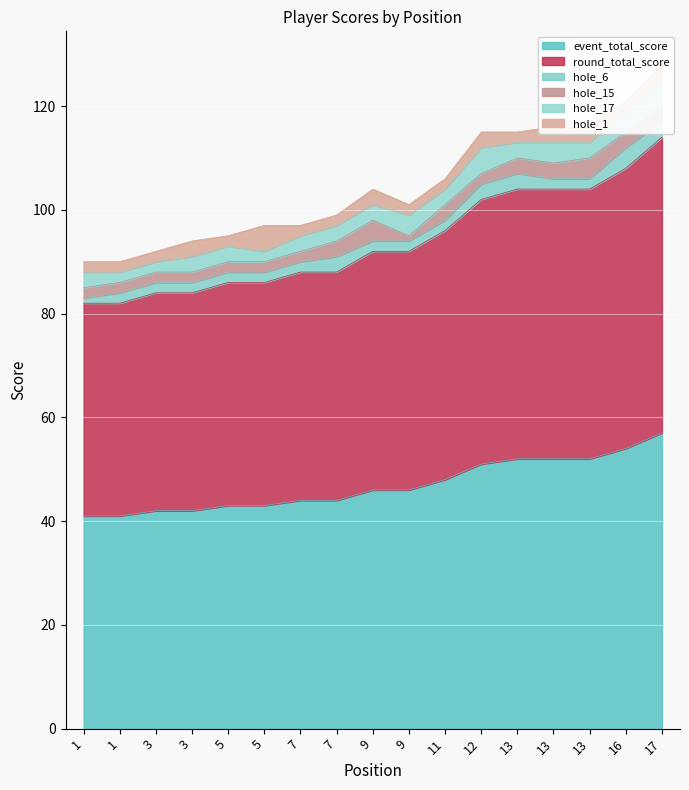

At which category is the sum across all series the highest?

17